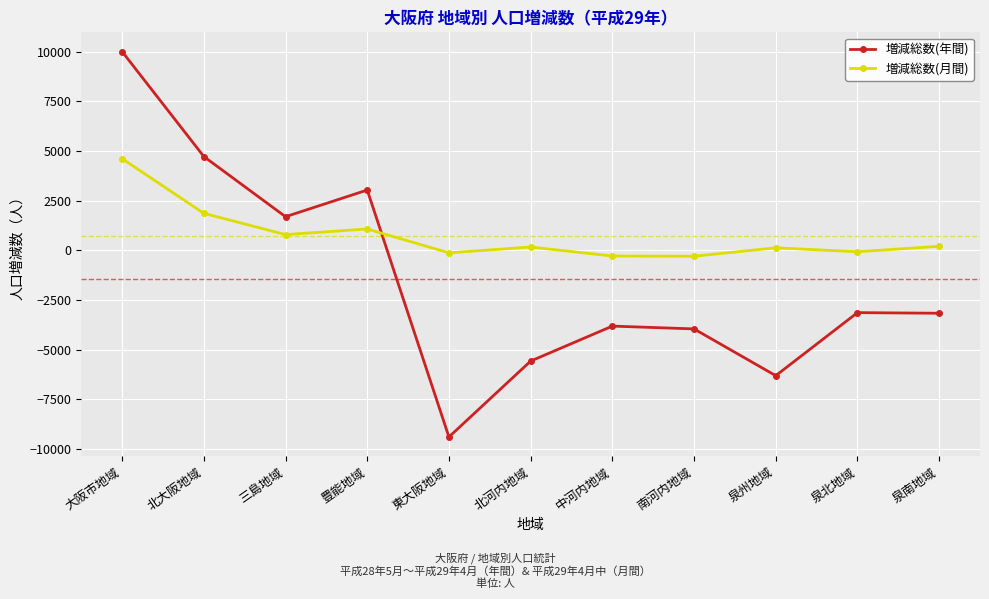

What is the maximum value shown in the chart?

10003